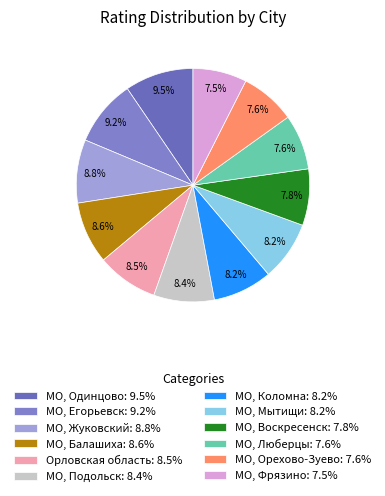

What percentage is NOT represented by Орловская область?

91.5%